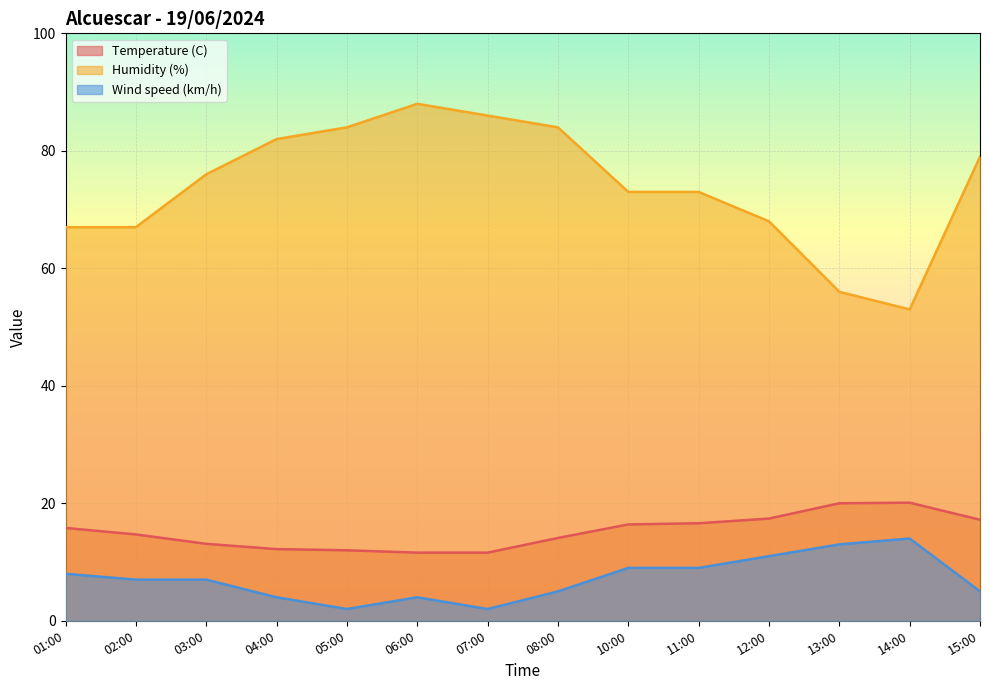

What is the label of the 14th point from the left?

15:00